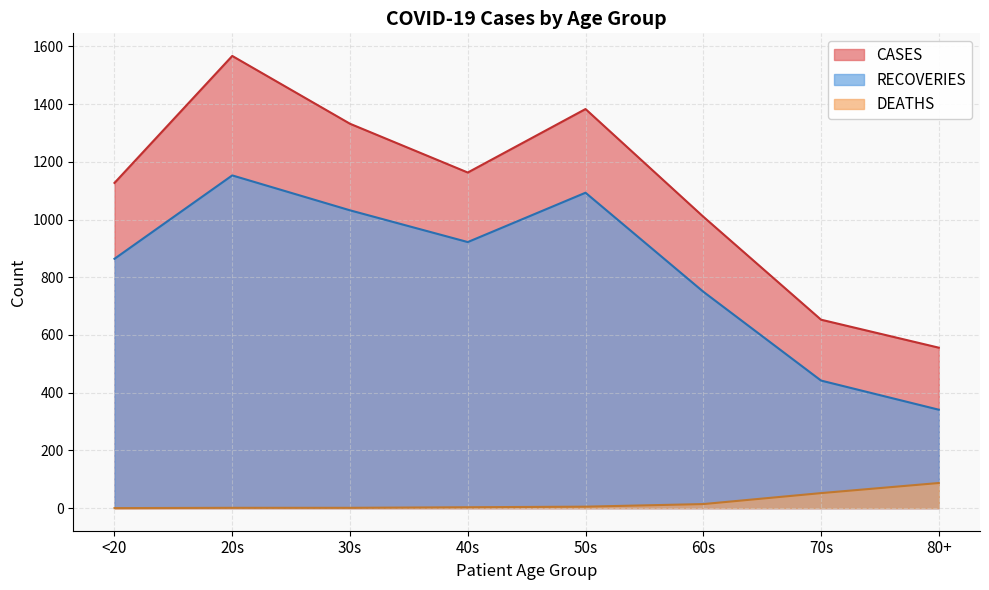

What is the difference between the second highest and minimum values in the DEATHS series?

52